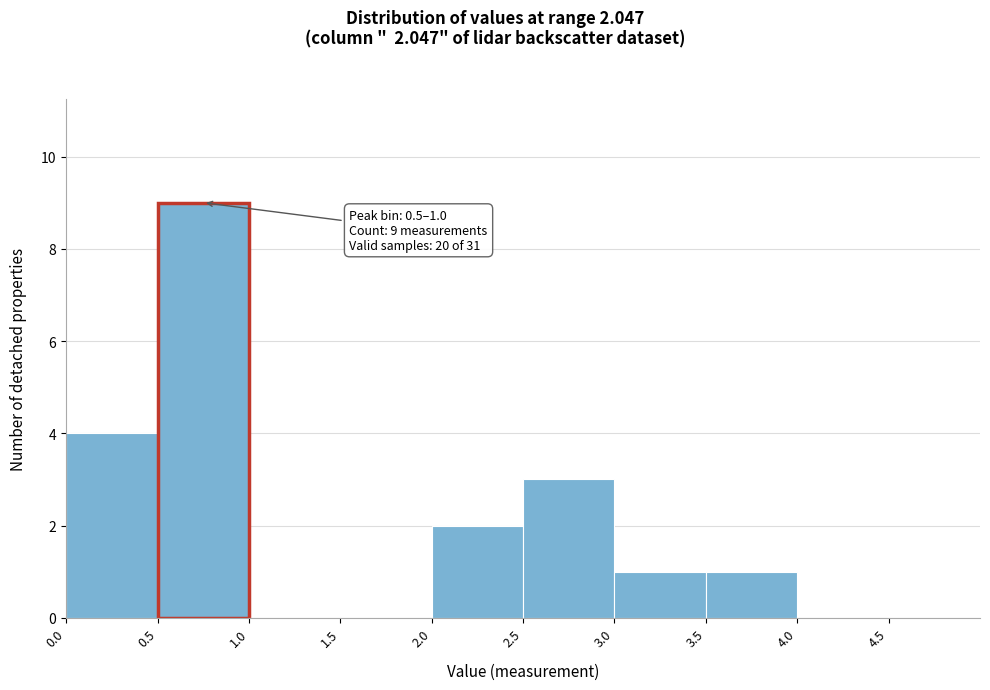

Which range on the x-axis has the tallest bar?

0.5 to 1.0